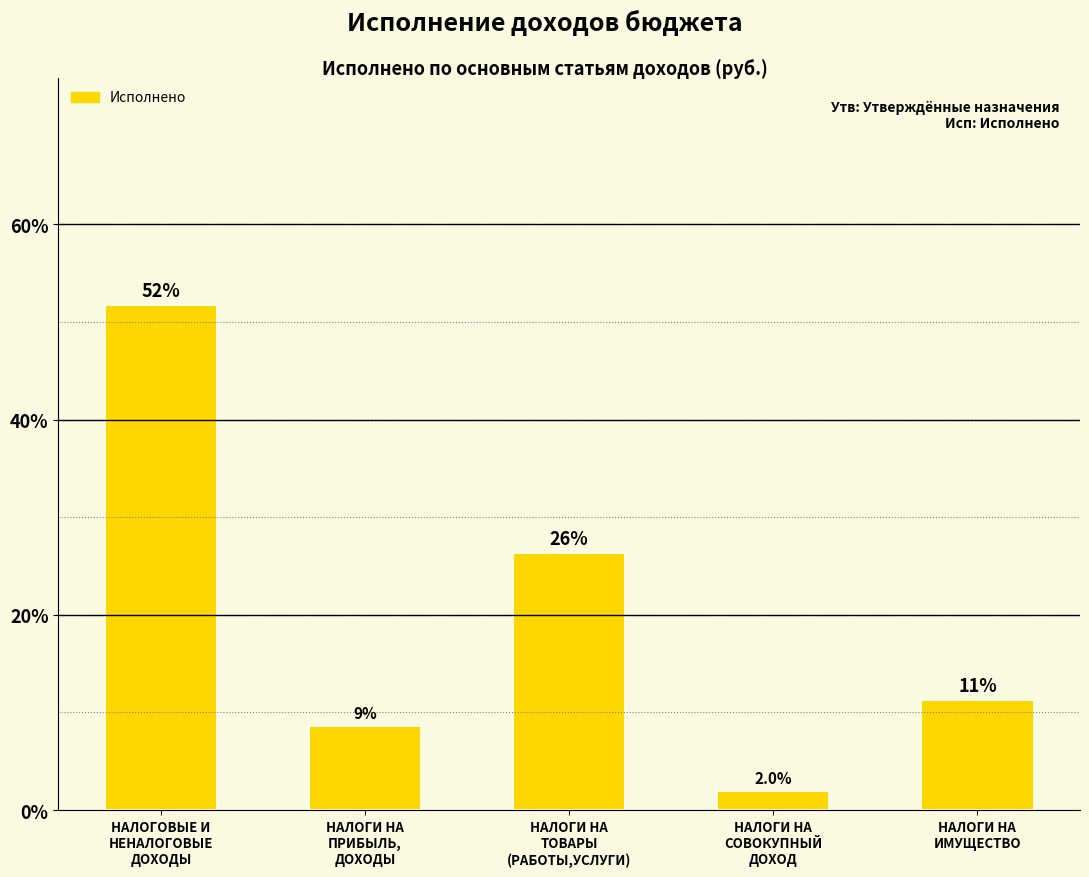

The chart shows a value of 51.7 at НАЛОГОВЫЕ И
НЕНАЛОГОВЫЕ
ДОХОДЫ. True or false?

True